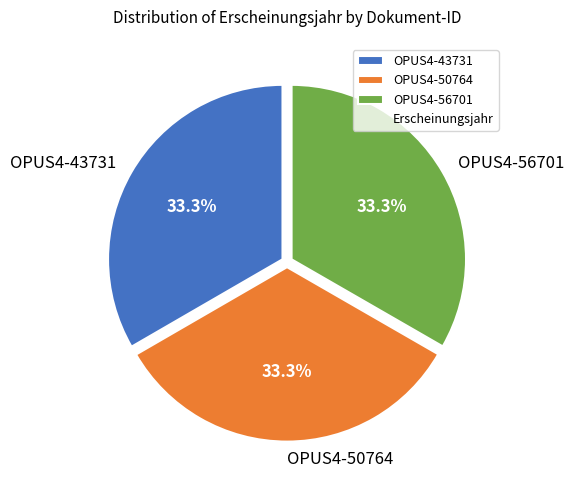

Is there a majority slice in this chart?

No